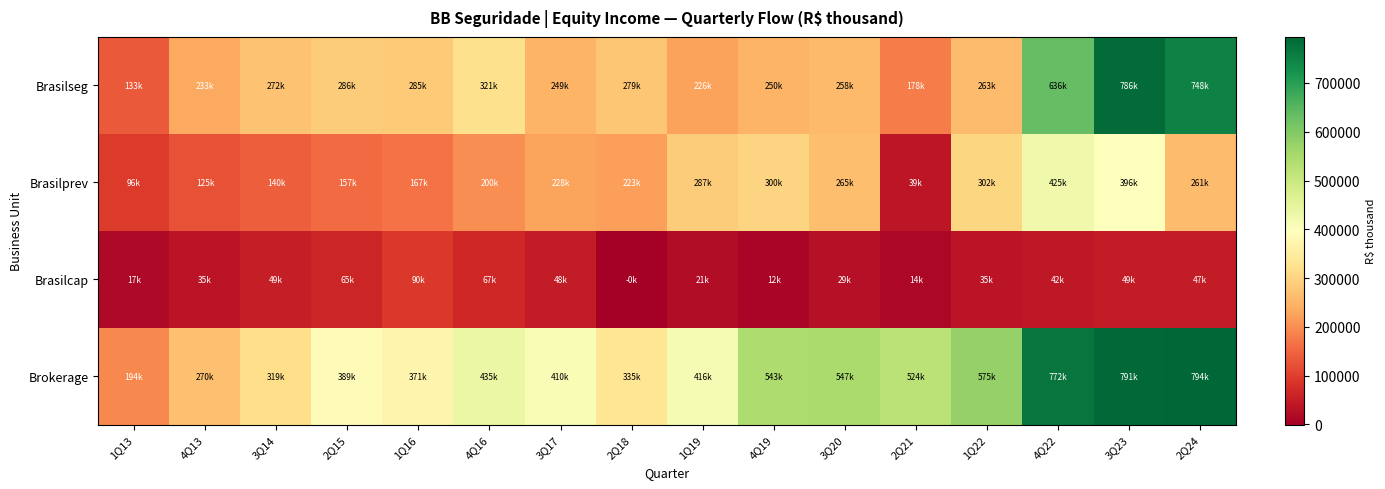

Which series has the largest range (max minus min)?

Brasilseg